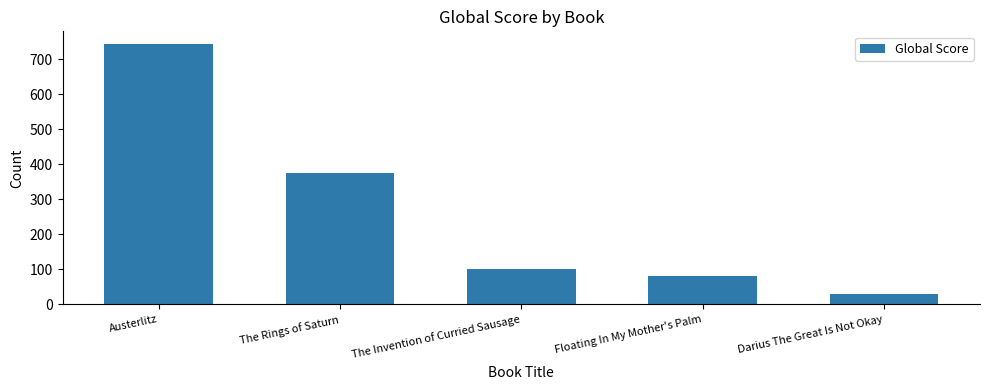

What is the minimum value shown in the chart?

30